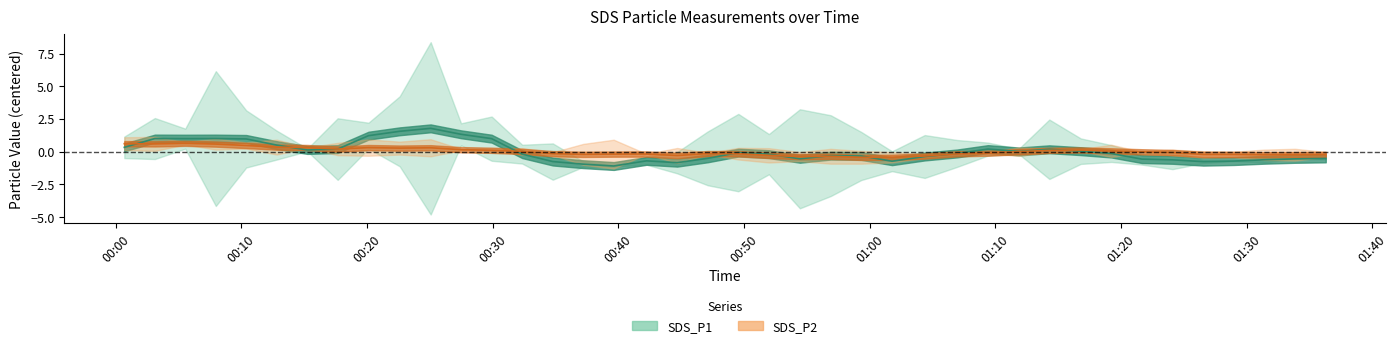

True or false: SDS_P1 (center) and SDS_P2 (center) intersect in this chart.

True